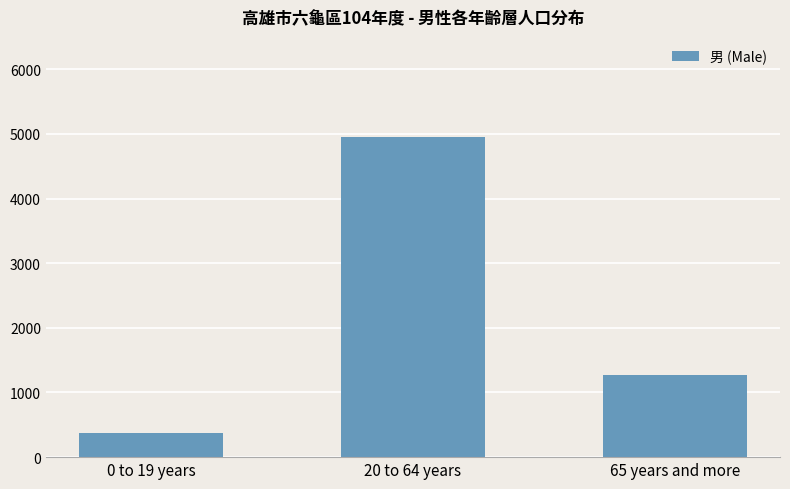

What is the average value?

2198